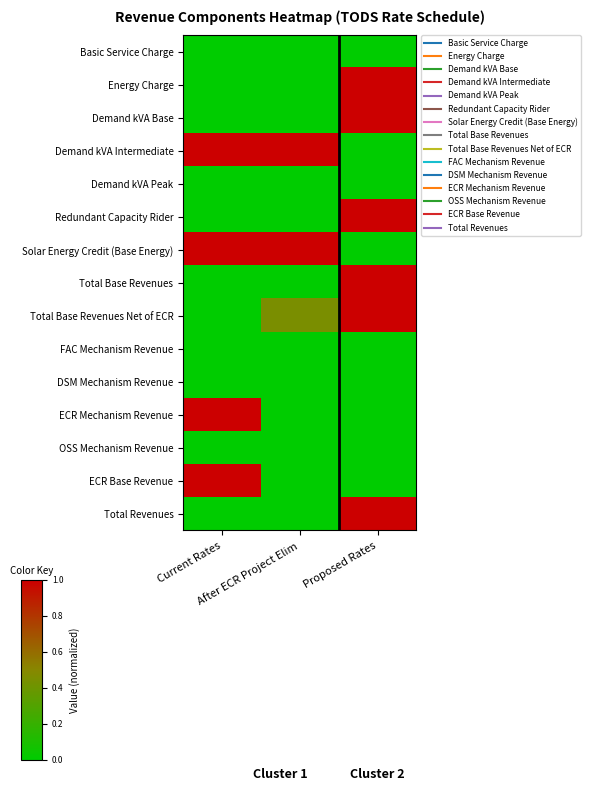

At how many categories does at least one series exceed 0?

3